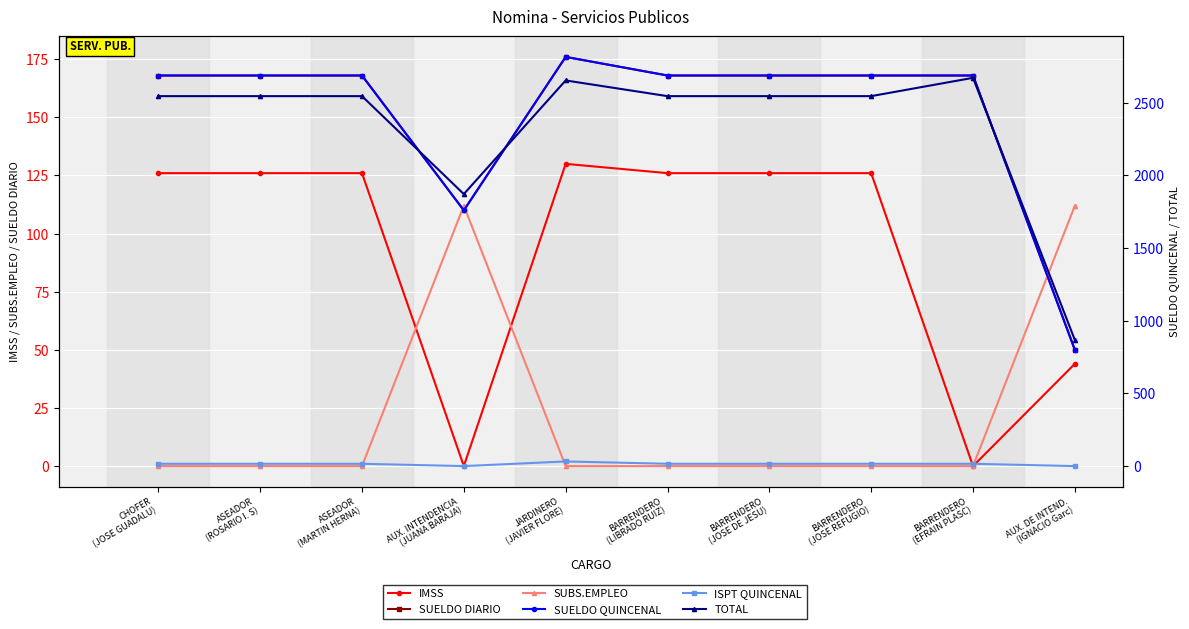

Which series has the largest range (max minus min)?

SUELDO QUINCENAL